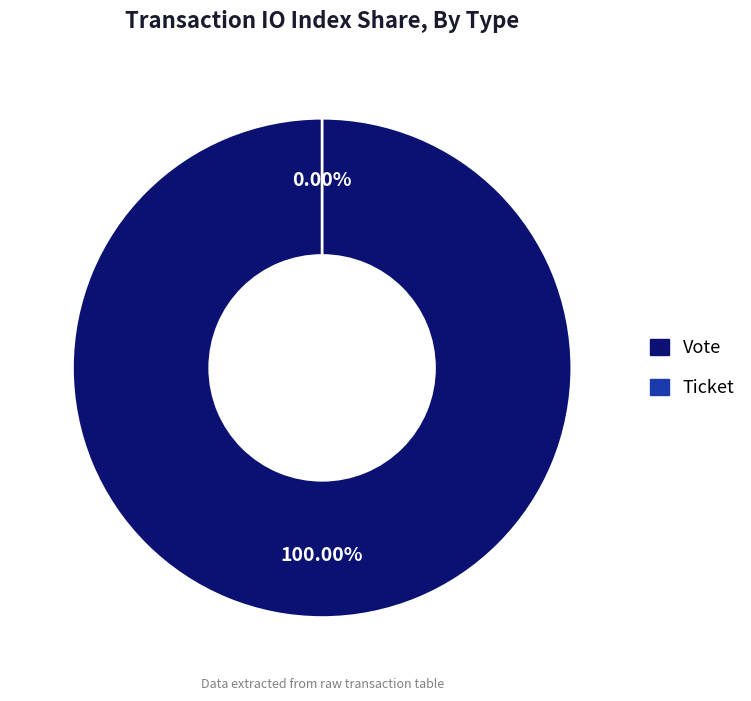

Which slice represents more than half of the pie?

Vote